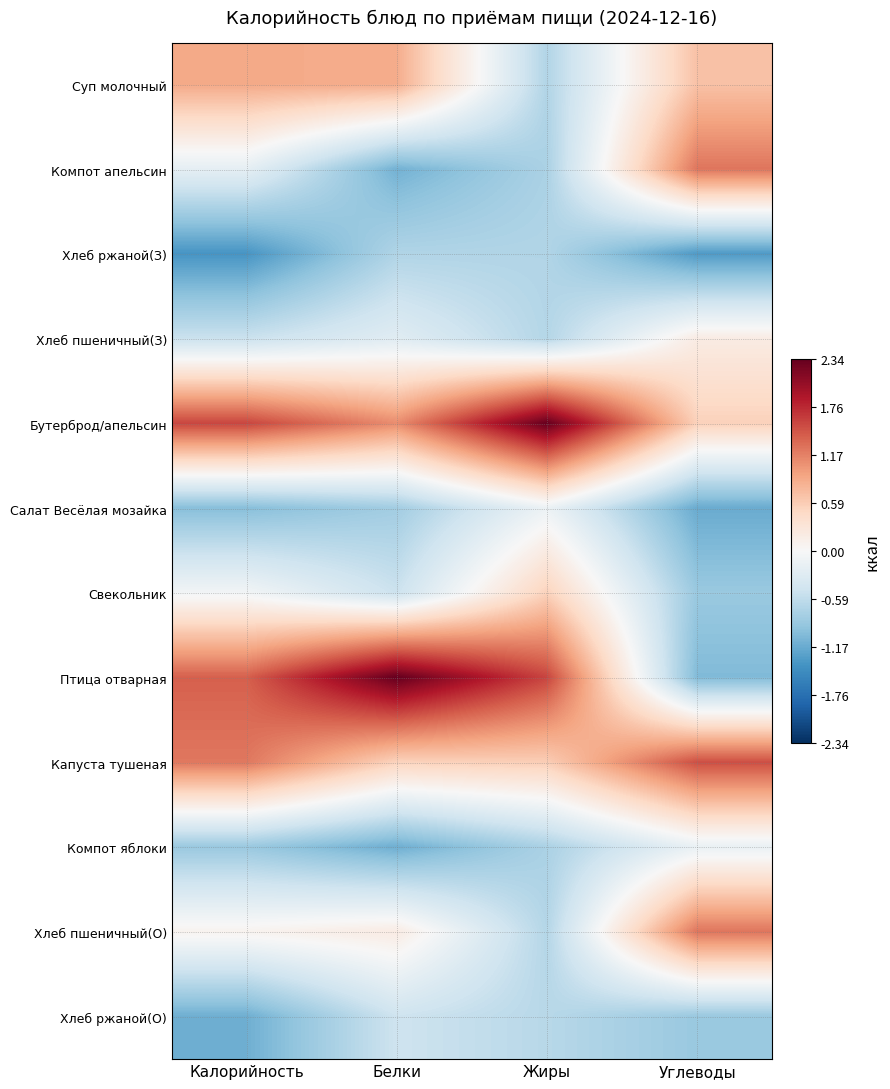

At Калорийность, list the series in order from smallest to largest.

Хлеб ржаной(З), Хлеб ржаной(О), Салат Весёлая мозайка, Компот яблоки, Хлеб пшеничный(З), Компот апельсин, Свекольник, Хлеб пшеничный(О), Суп молочный, Капуста тушеная, Птица отварная, Бутерброд/апельсин